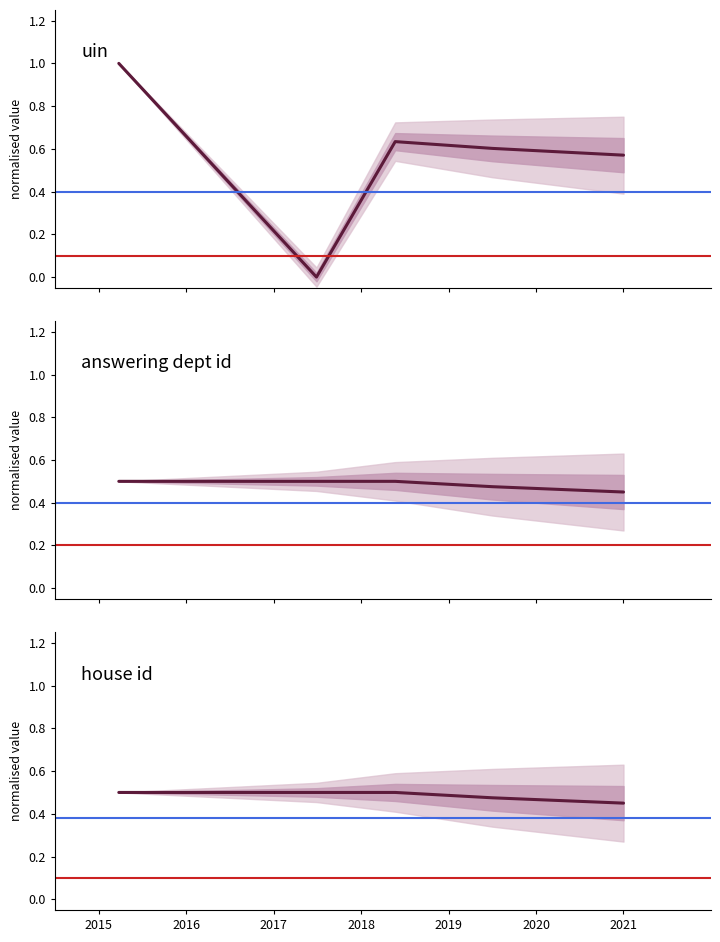

The value of uin at 2015 is 1.0. True or false?

True